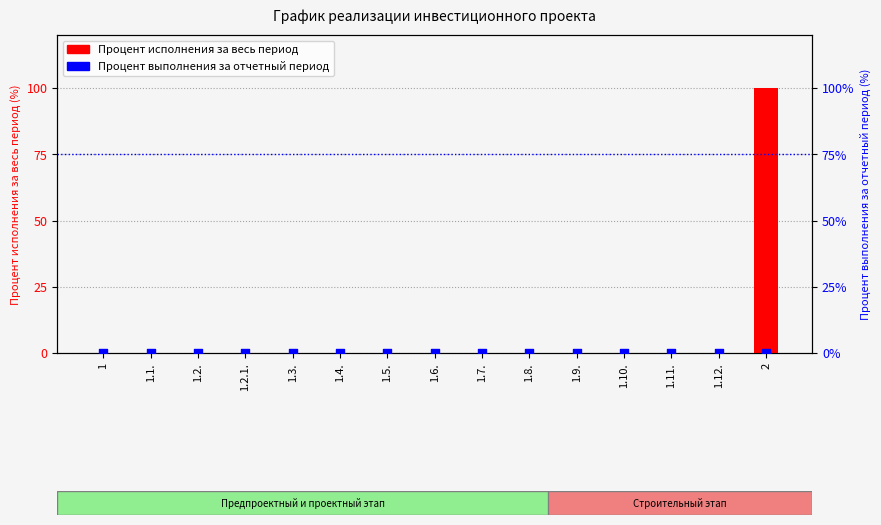

What are all the series names shown in the legend?

Процент исполнения за весь период, Процент выполнения за отчетный период